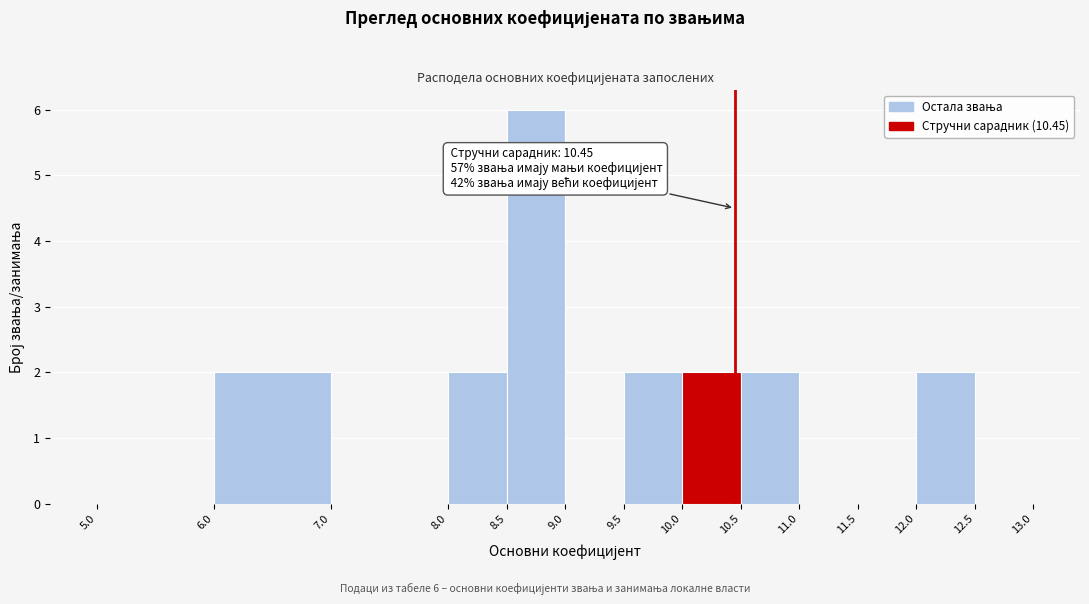

Which range on the x-axis has the tallest bar?

8.5 to 9.0